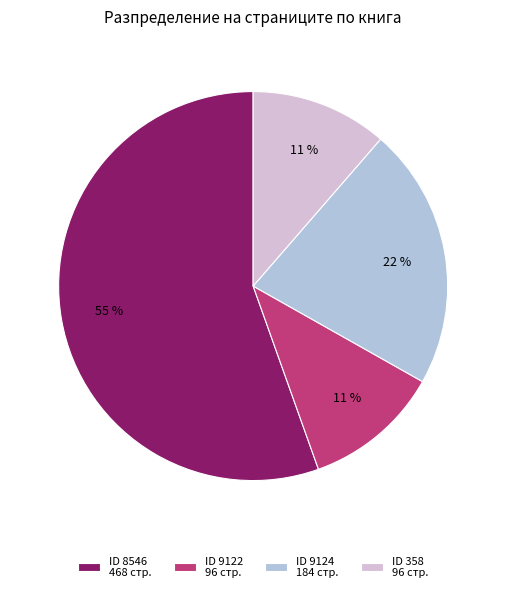

To the nearest percent, what percentage of the pie is ID 9124 184 стр.?

22%